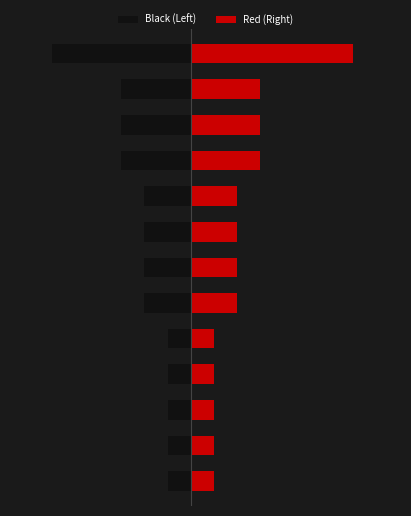

What is the value of the Red (Right) bar at the 11th from the left?

3